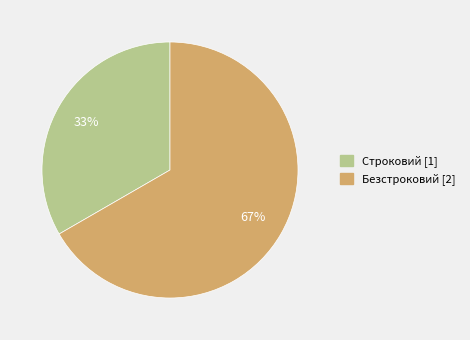

To the nearest percent, what is the average slice percentage?

50%